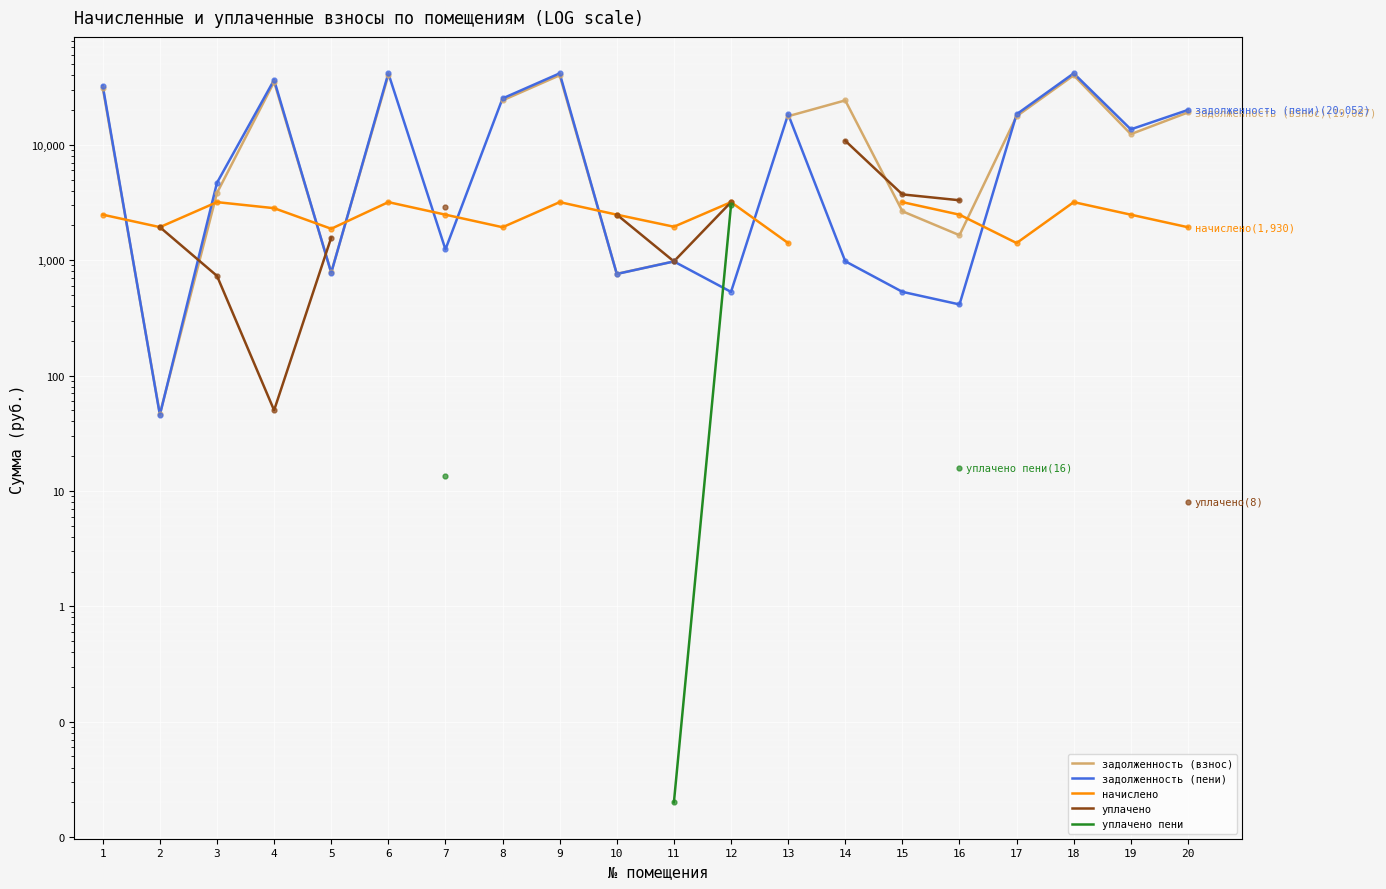

What is the difference between the maximum and minimum values in the задолженность (взнос) series?

40017.7